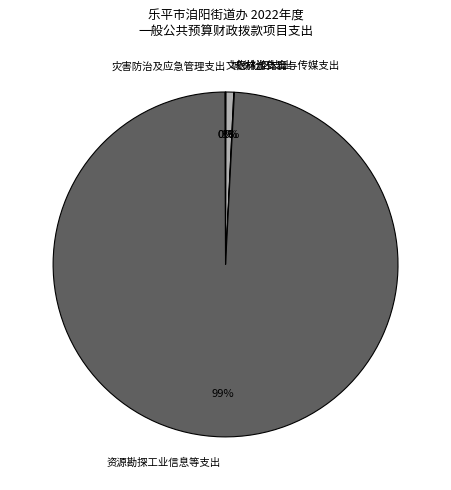

To the nearest percent, what percentage of the pie is 资源勘探工业信息等支出?

99%